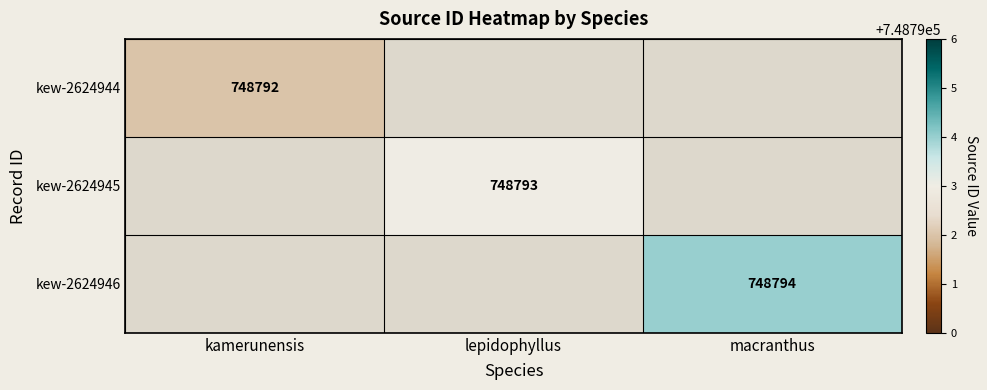

Is the value of kew-2624944 at kamerunensis greater than the value of kew-2624946 at macranthus?

No